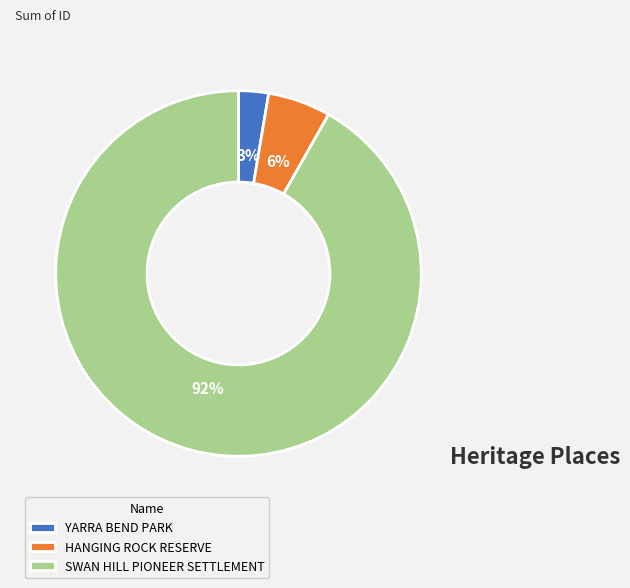

Does any single category account for the majority?

Yes